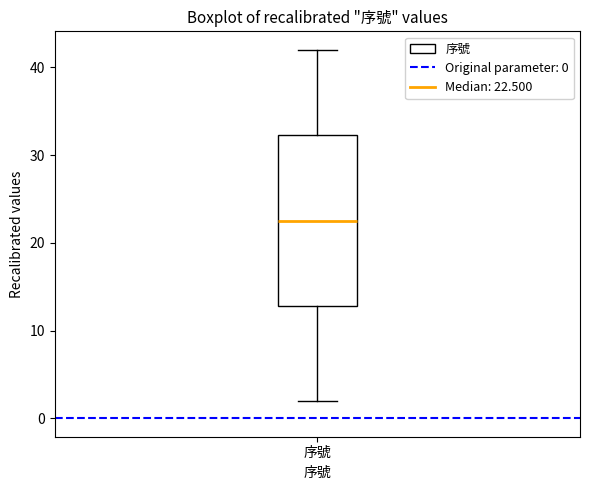

Read this box plot against the y-axis: the position of the median line, the range covered by the box, and the ends of both whiskers. The values are not printed on the chart, so give them approximately, as read against the axis.

median 23, box 13 to 32, whiskers 2 to 42